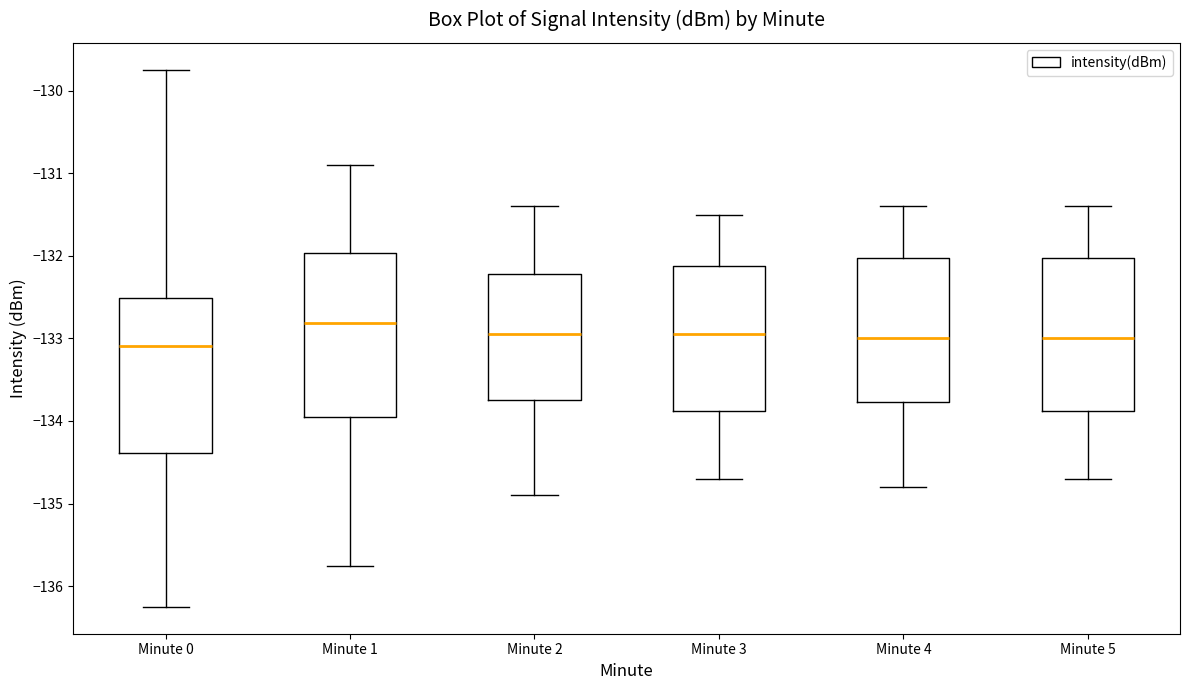

Which box is the tallest, from its lower edge to its upper edge?

Minute 1